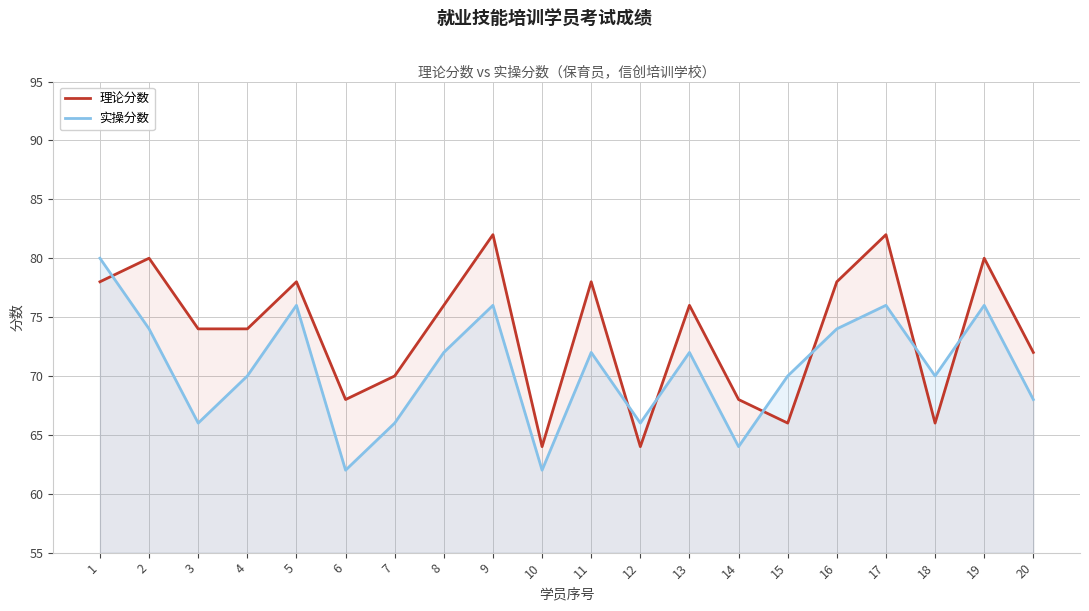

Rank the series at 18 from lowest to highest value.

理论分数, 实操分数